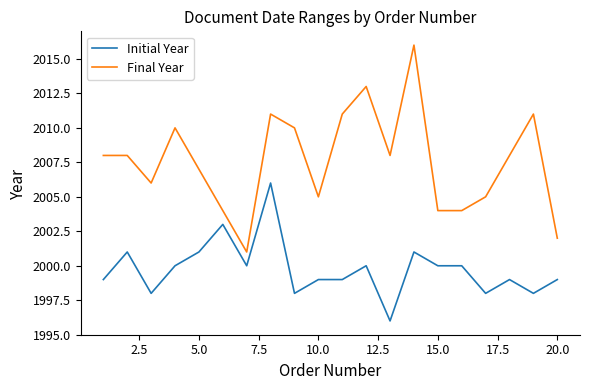

What are all the series names shown in the legend?

Initial Year, Final Year